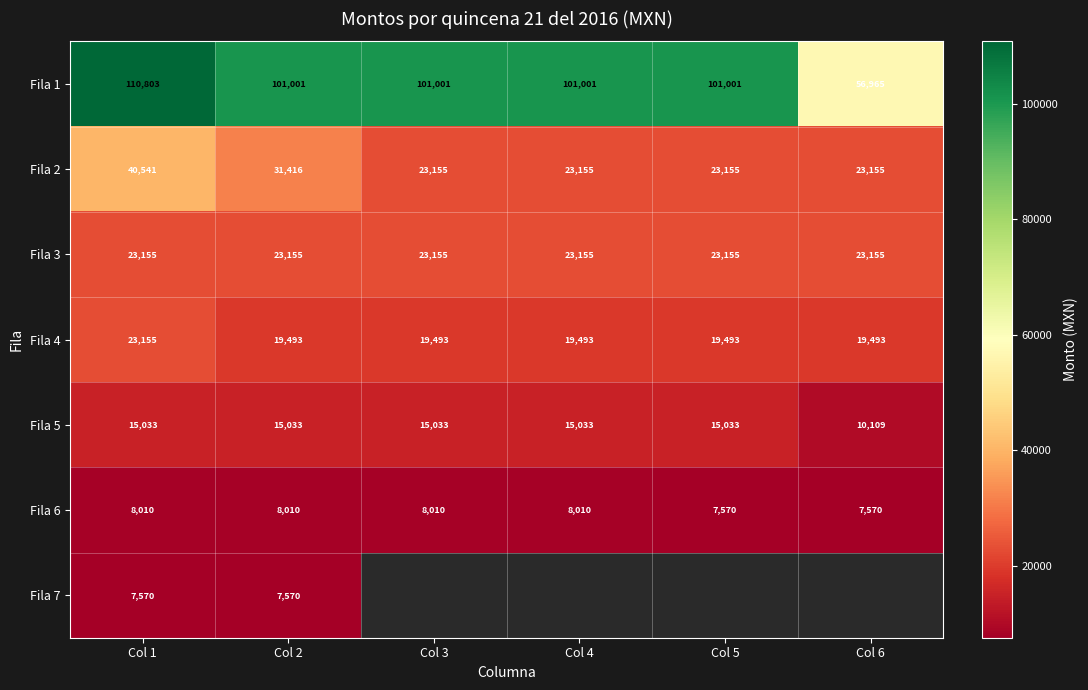

The Fila 6 series shows 8009.9 at Col 2. True or false?

True